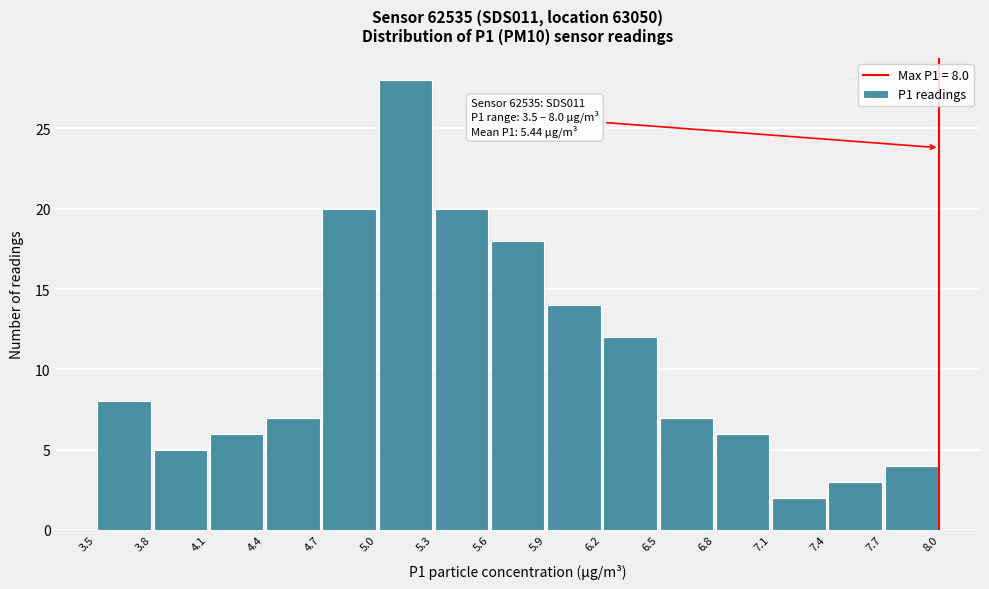

Which range on the x-axis has the tallest bar?

5.0 to 5.3